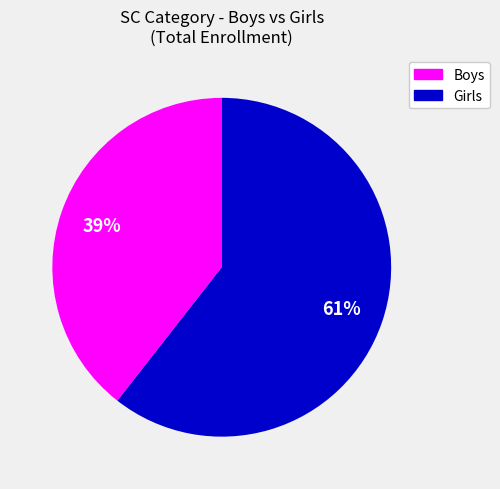

What is the smallest slice in the pie chart?

Boys